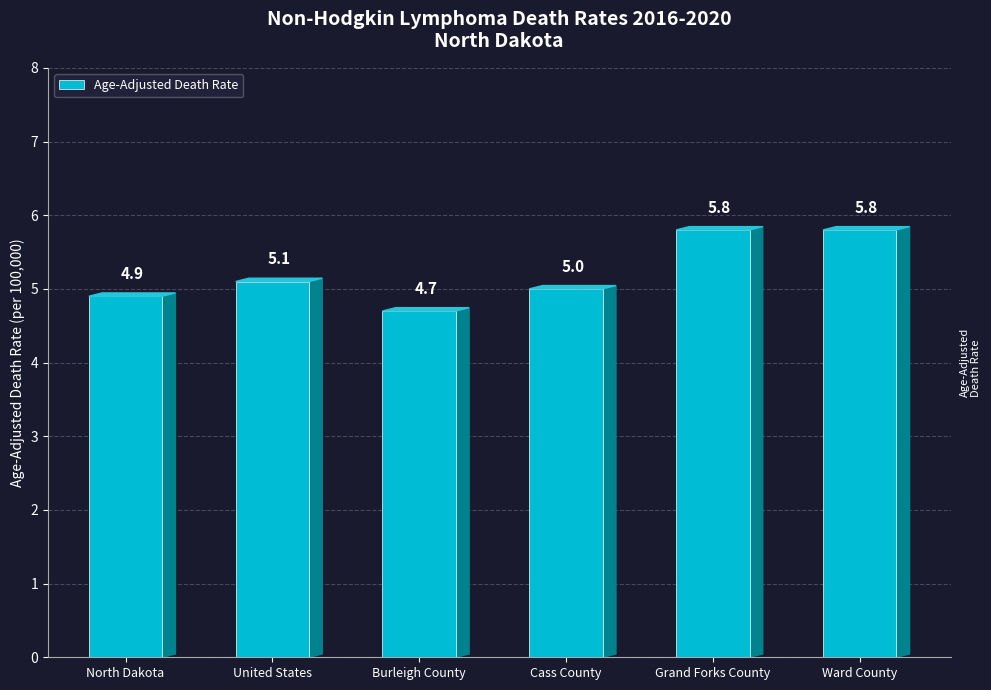

Reading left to right, list all the values displayed in this chart.

North Dakota=4.9	United States=5.1	Burleigh County=4.7	Cass County=5.0	Grand Forks County=5.8	Ward County=5.8